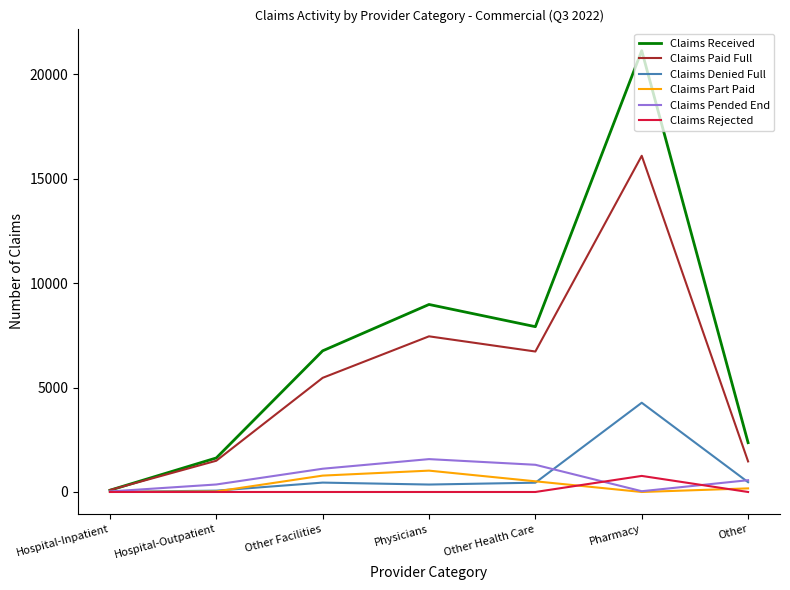

The Claims Received series shows 21125 at Pharmacy. True or false?

True